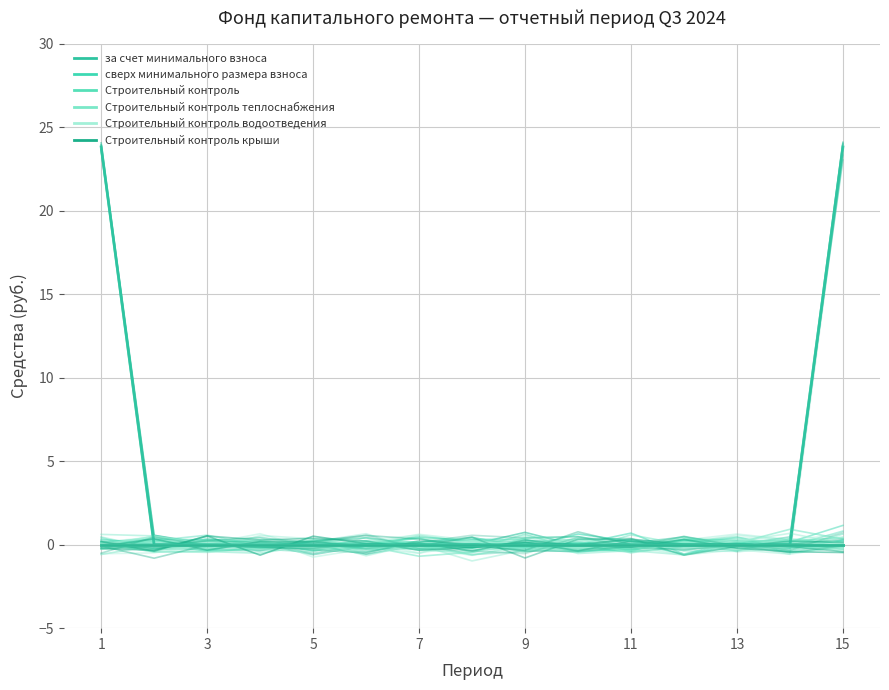

How many data points in Строительный контроль are above 0?

7